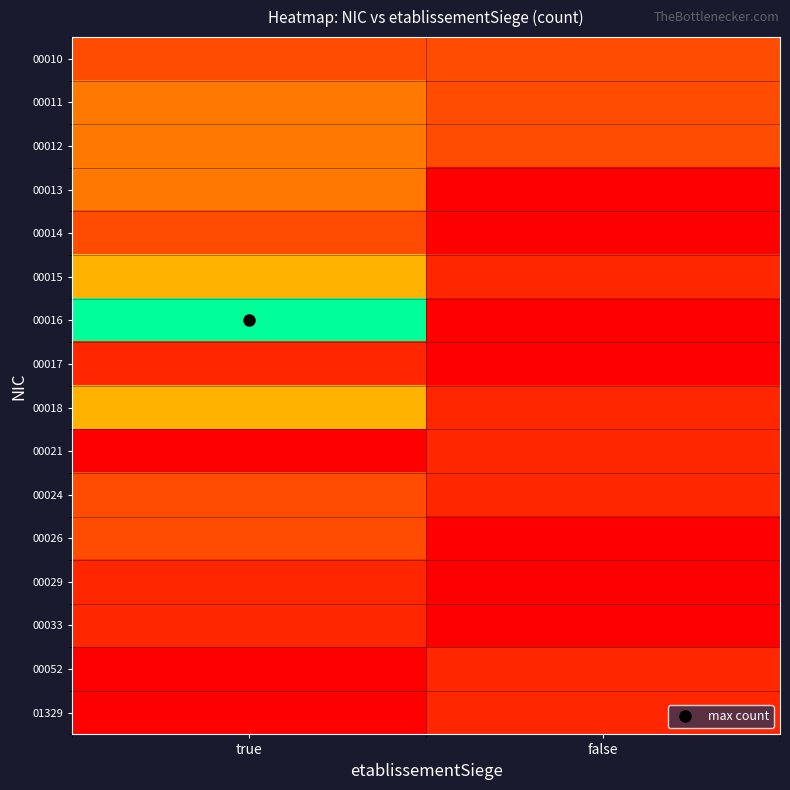

Which series has the largest range (max minus min)?

00016